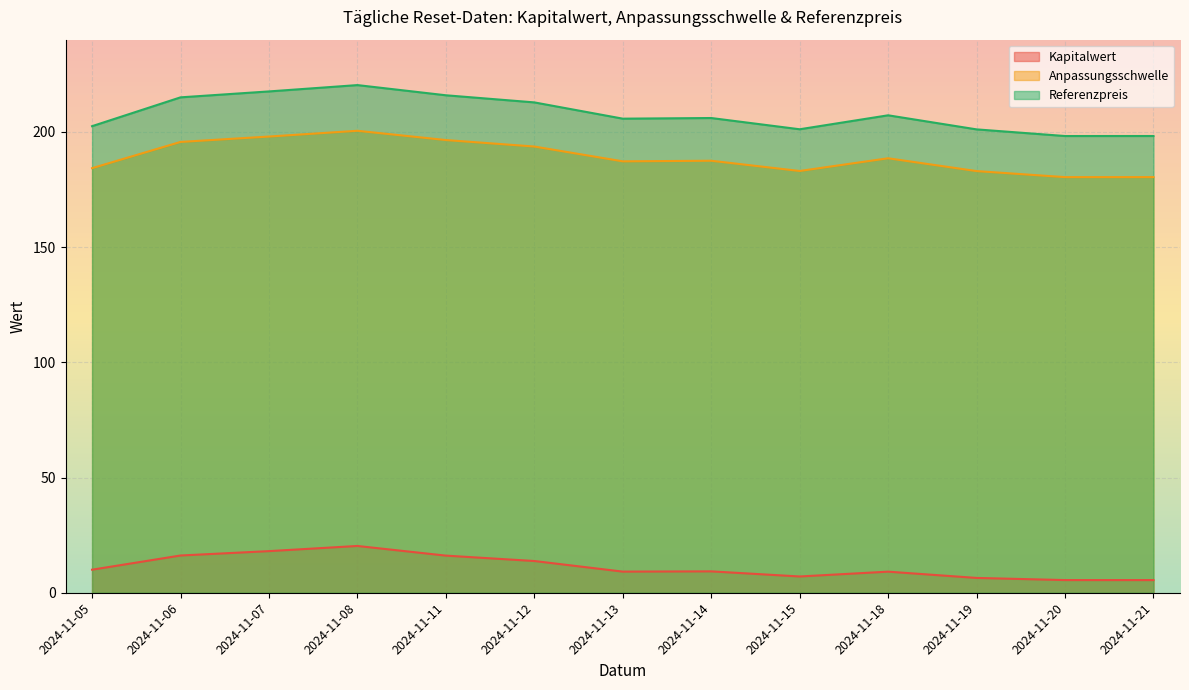

True or false: Anpassungsschwelle and Referenzpreis cross at least once.

False